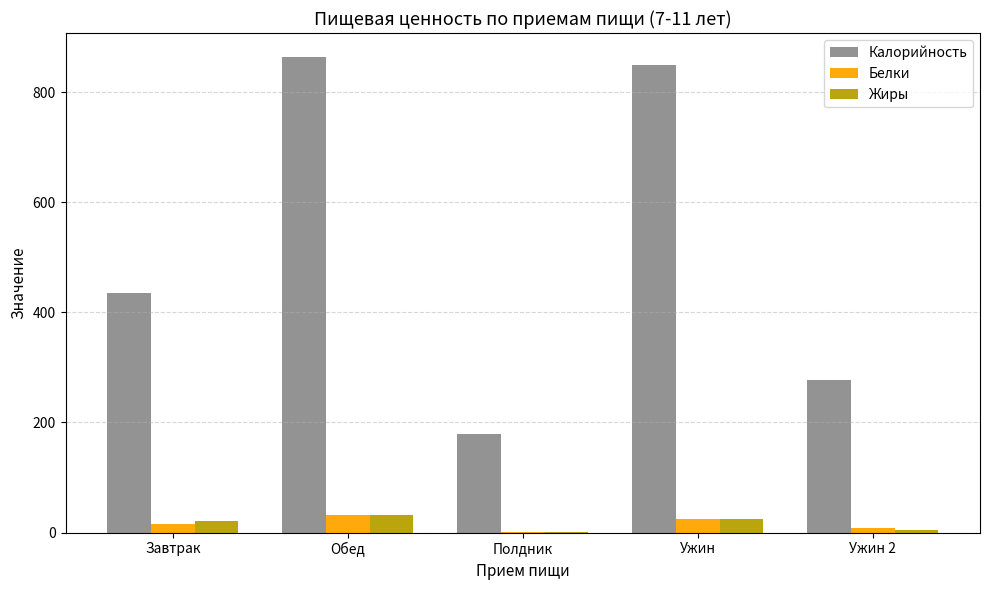

Does the chart contain stacked bars?

No